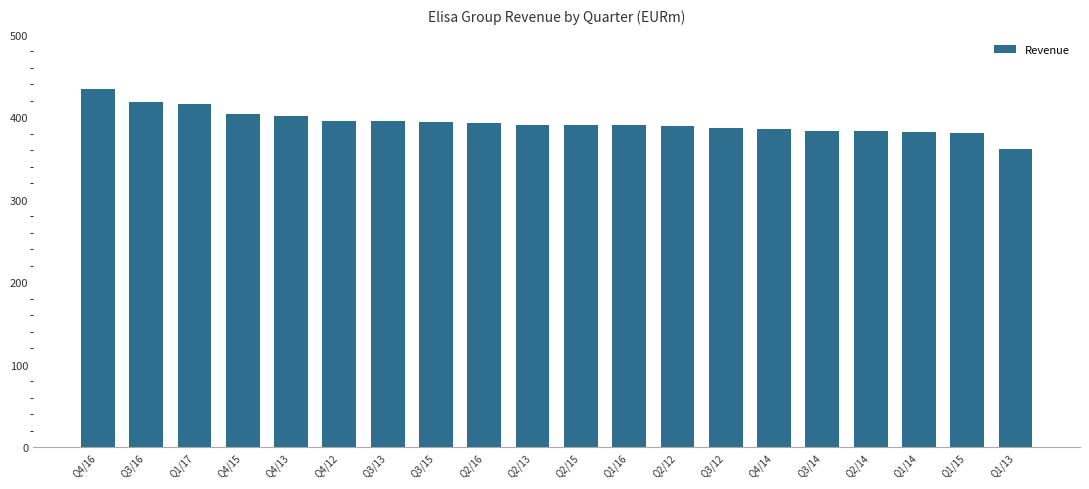

What value does the data have at Q1/17?

415.9